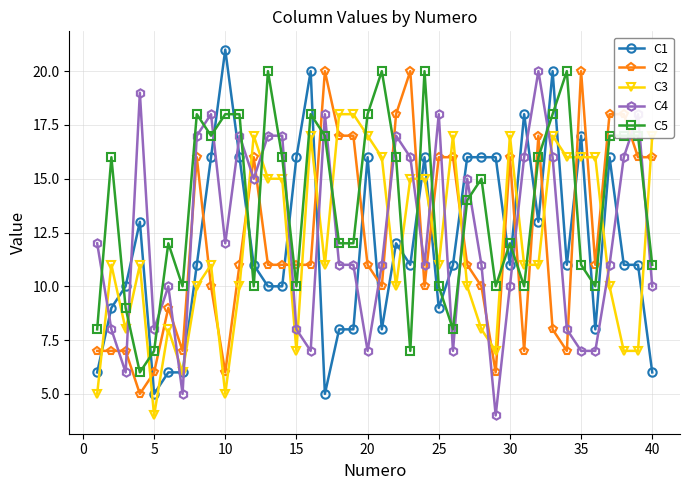

What is the maximum value for C4?

20